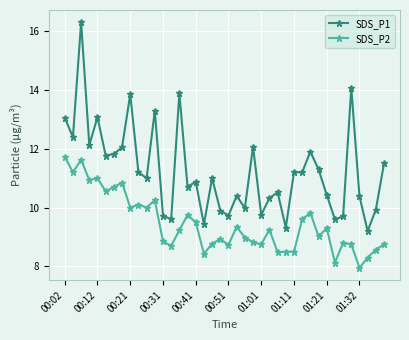

Rank the series by their maximum value, from highest to lowest.

SDS_P1, SDS_P2